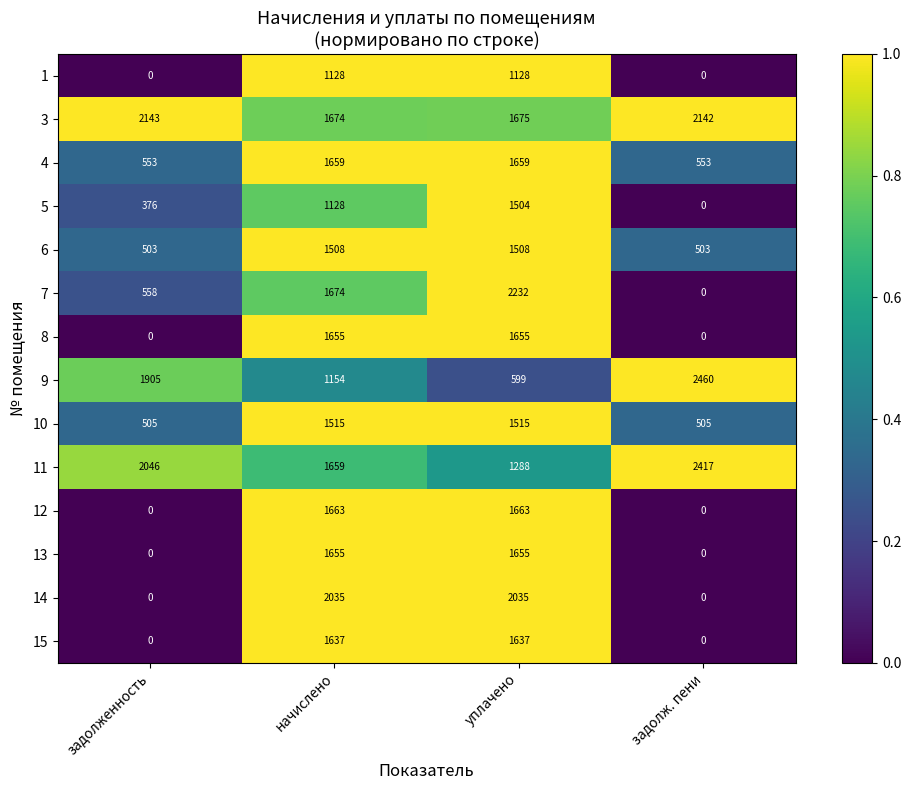

What is the maximum value for 15?

1637